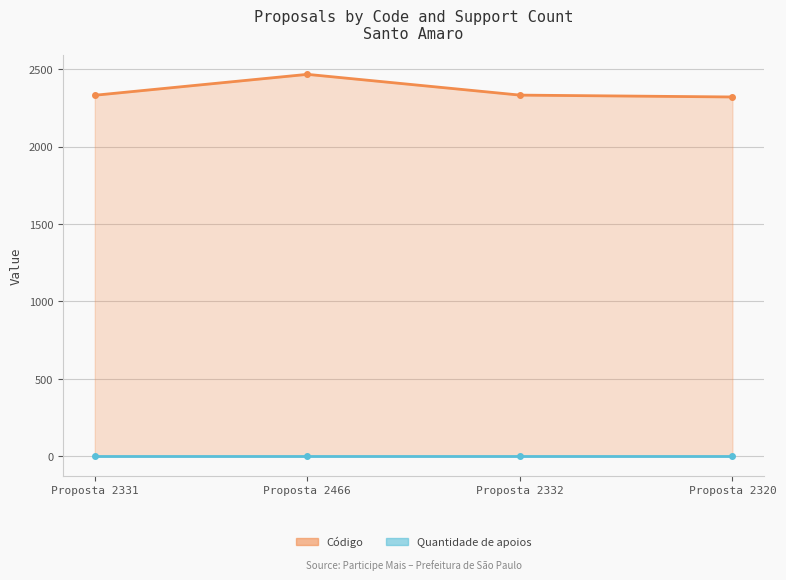

How many values are below 2332?

2